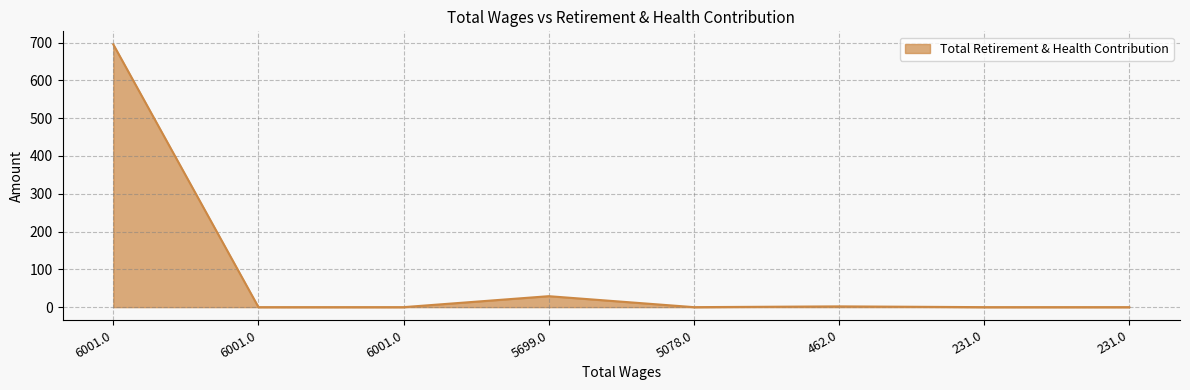

Reading left to right, extract all data points from this chart.

6001.0=695	6001.0=0	6001.0=0	5699.0=29	5078.0=0	462.0=2	231.0=0	231.0=0